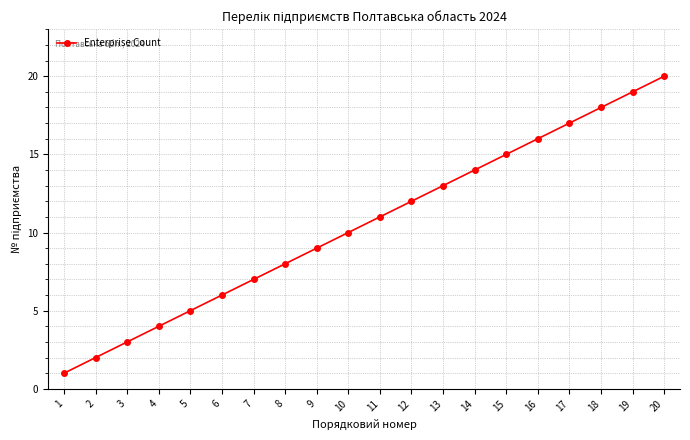

How many data points are less than 11?

10